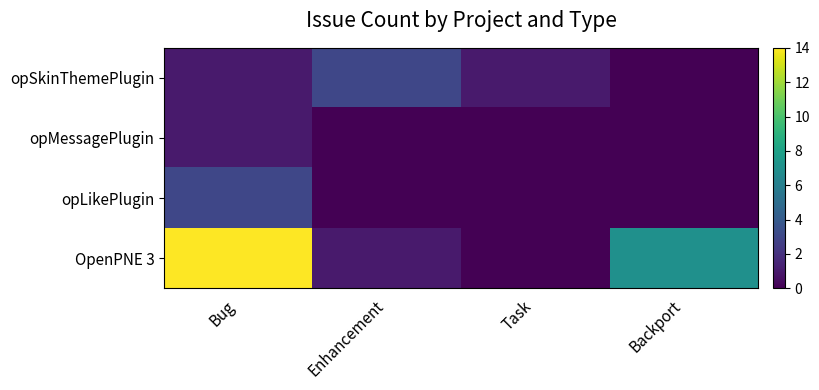

Count the number of categories in the chart.

4